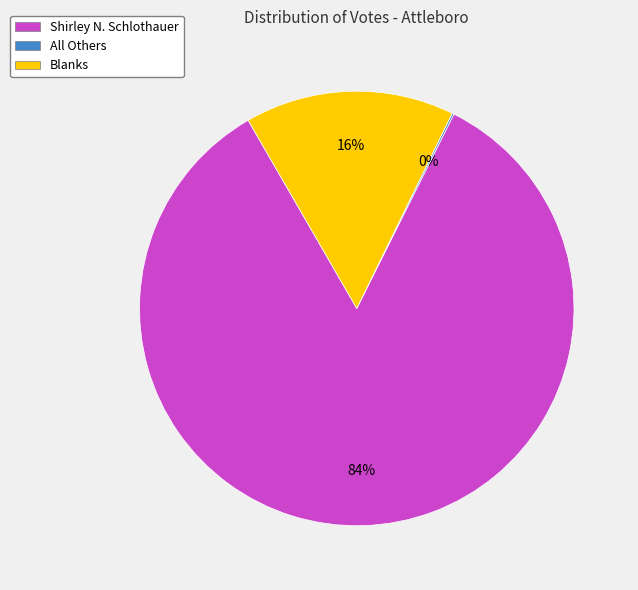

To the nearest percent, what is the combined percentage of Shirley N. Schlothauer and Blanks?

100%